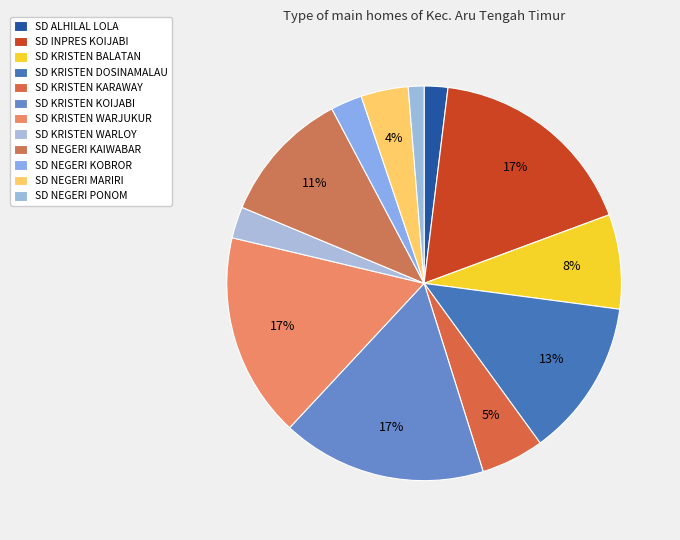

To the nearest percent, what is the combined percentage of SD NEGERI KAIWABAR and SD KRISTEN WARLOY?

14%